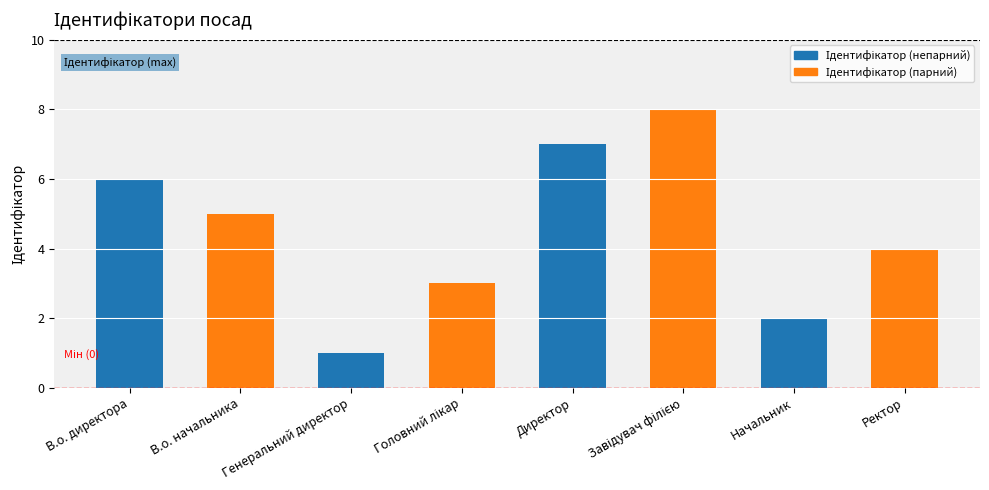

What is the minimum value shown in the chart?

1